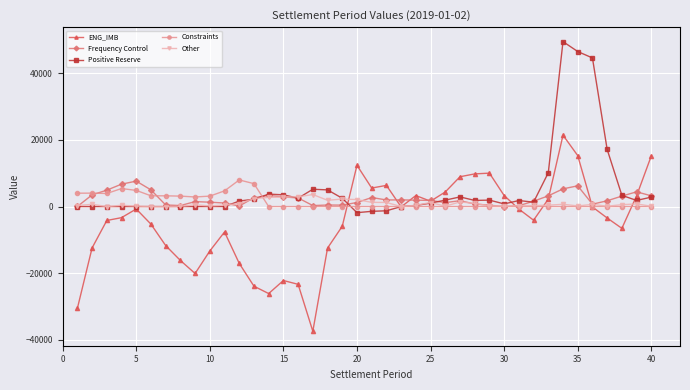

How many values in the Frequency Control series exceed 1837?

20